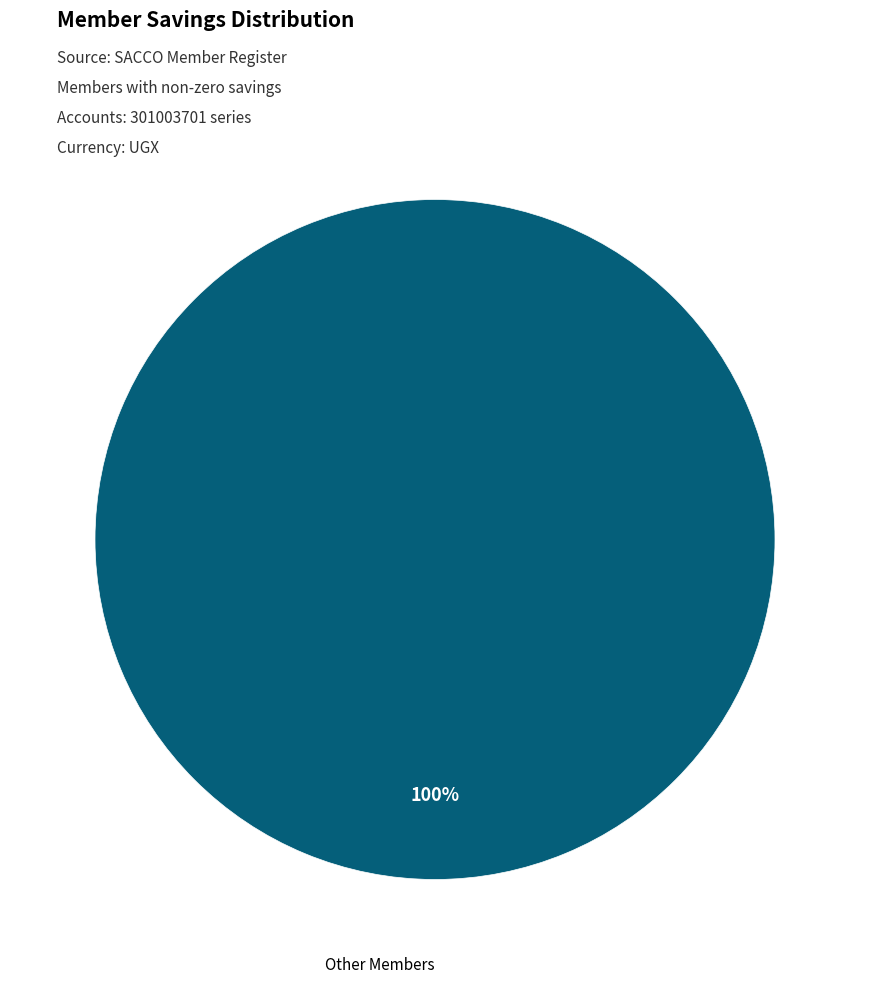

Does any single category account for the majority?

Yes